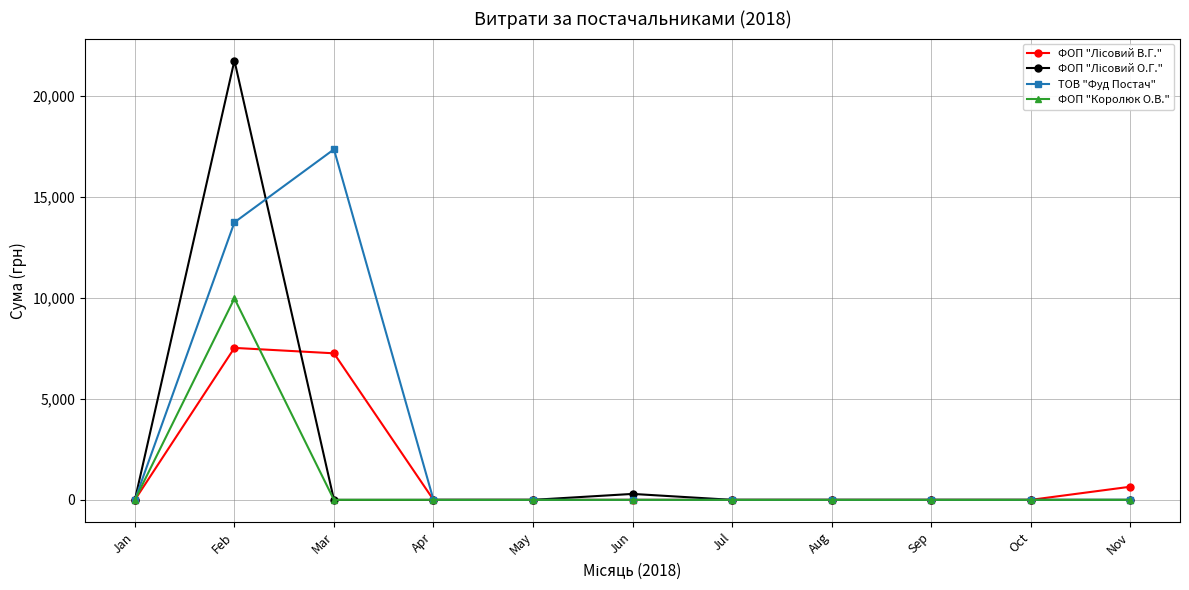

Between Mar and Aug, which series saw the biggest shift?

ТОВ "Фуд Постач"